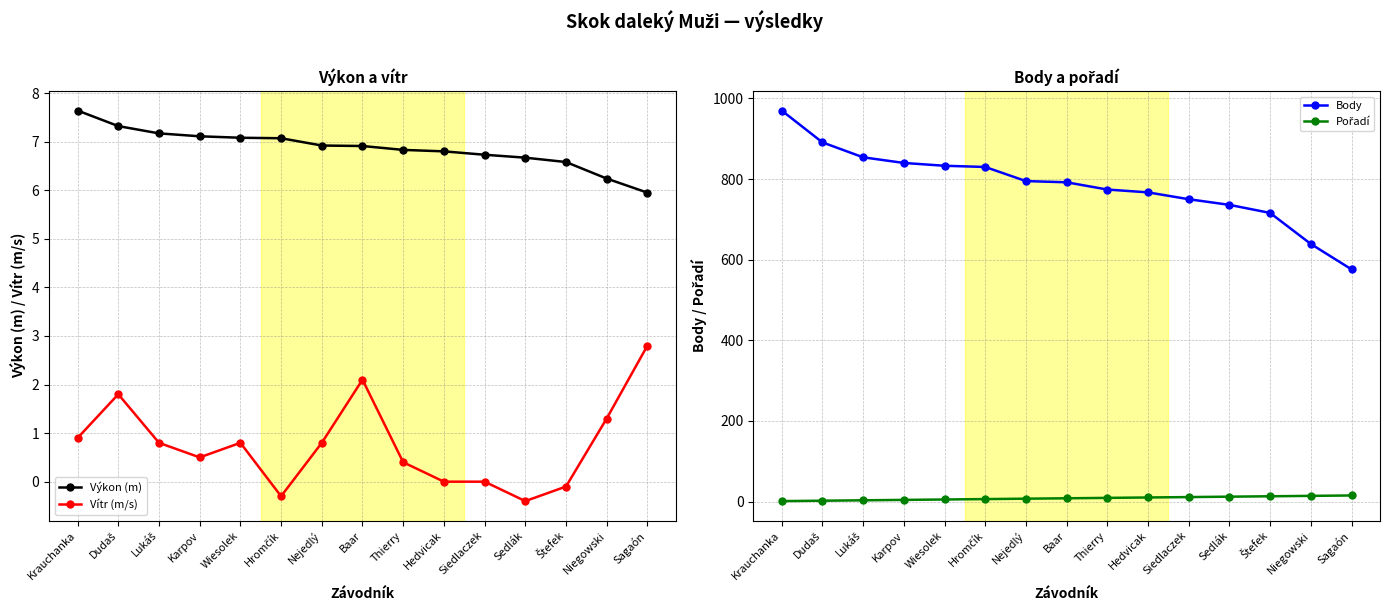

What is the greatest value displayed?

970.0